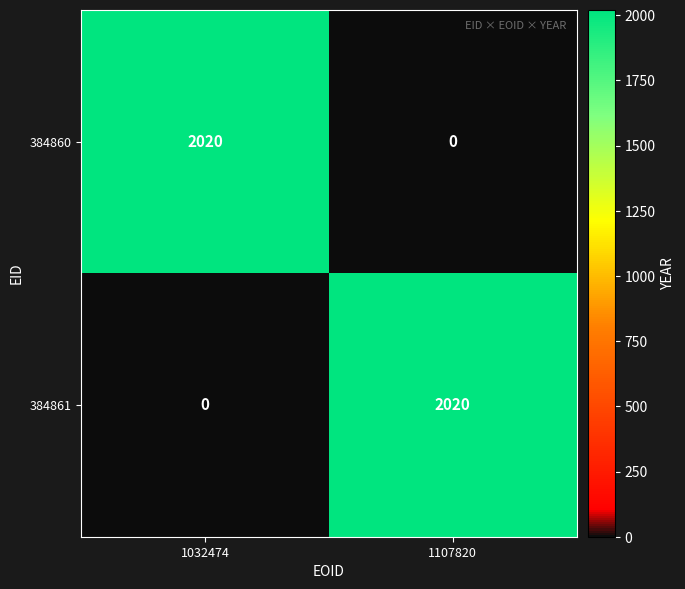

The 384861 series shows -898 at 1032474. True or false?

False